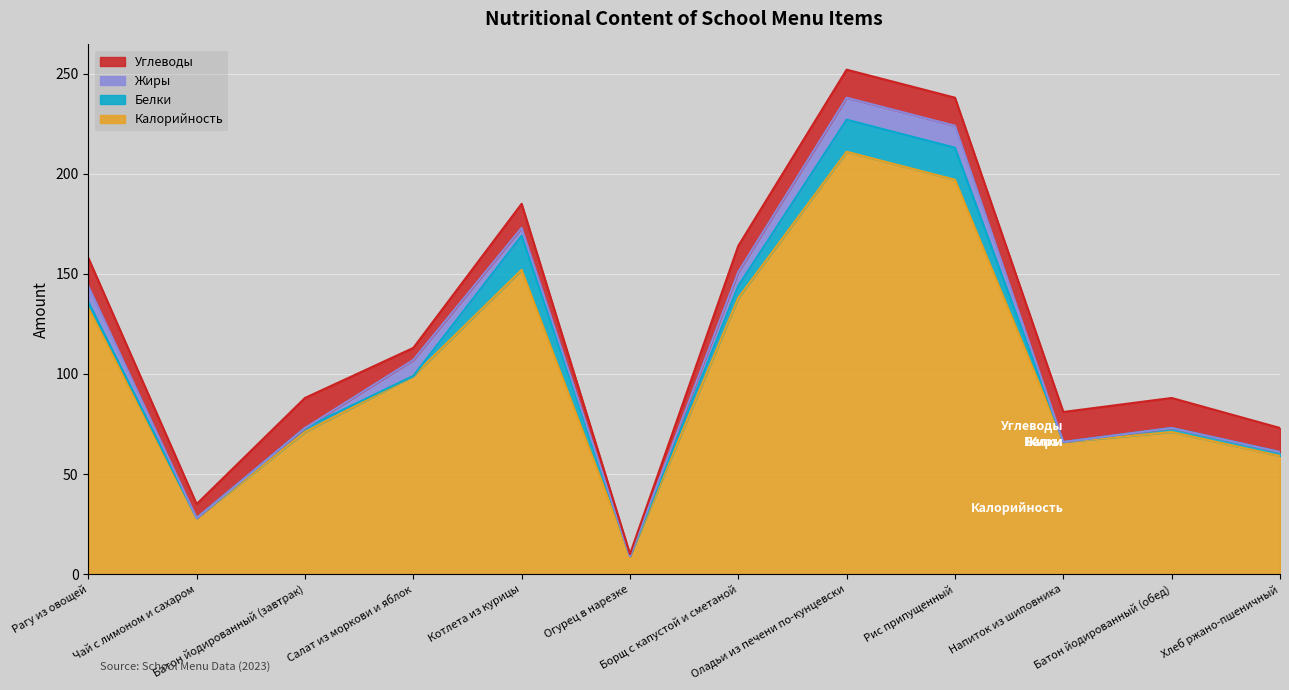

True or false: Белки has more than 2 interior local peaks.

False